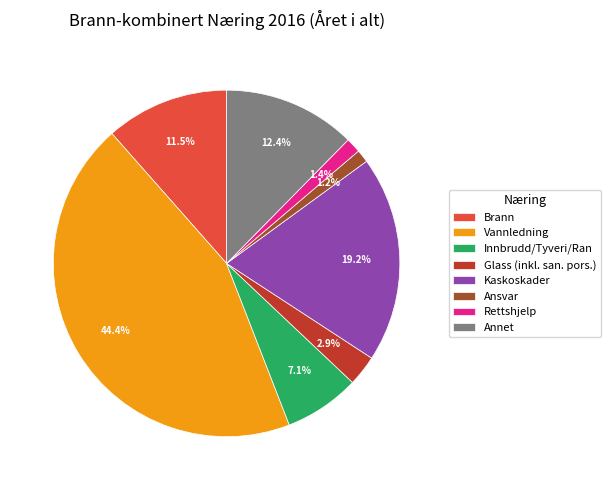

To the nearest percent, what is the difference between the largest and smallest slice percentages?

43%